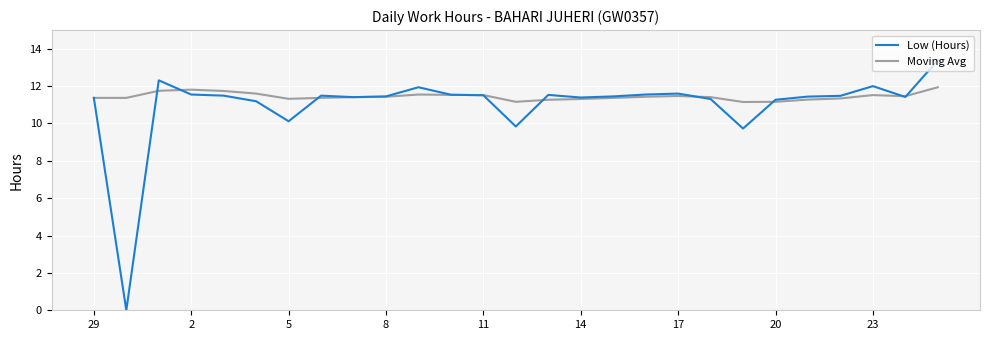

What is the maximum value for Low (Hours)?

13.4